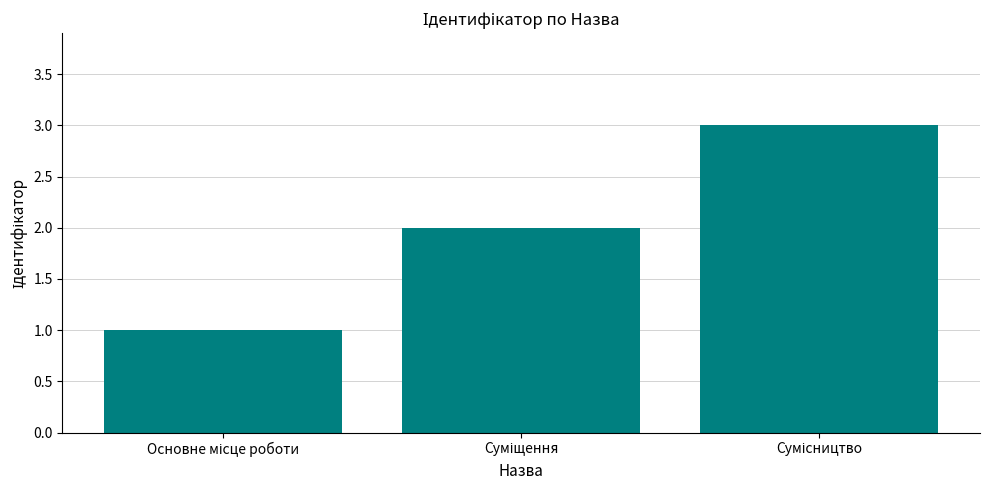

What is the sum of all values?

6